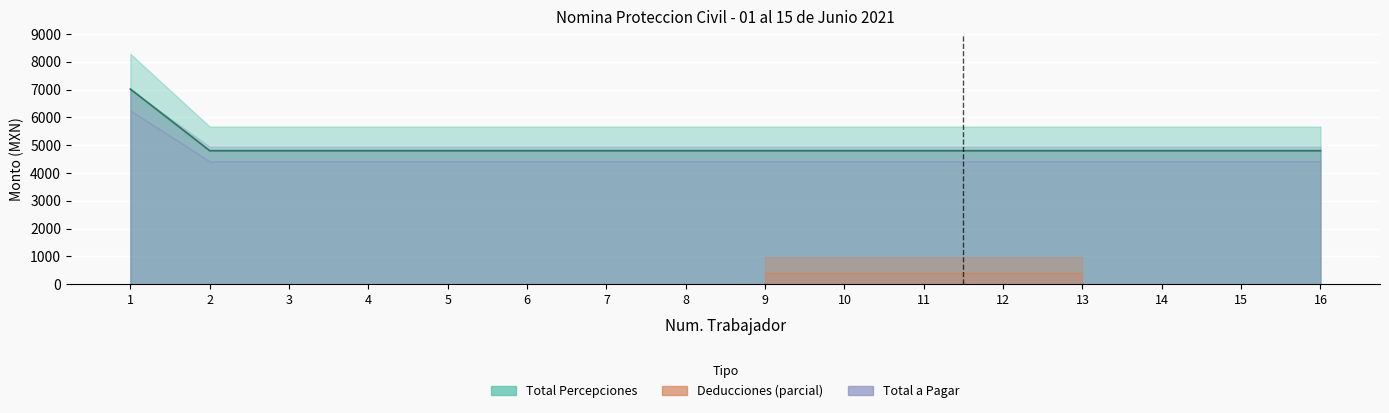

True or false: Deducciones and Sueldo quincenal intersect in this chart.

False